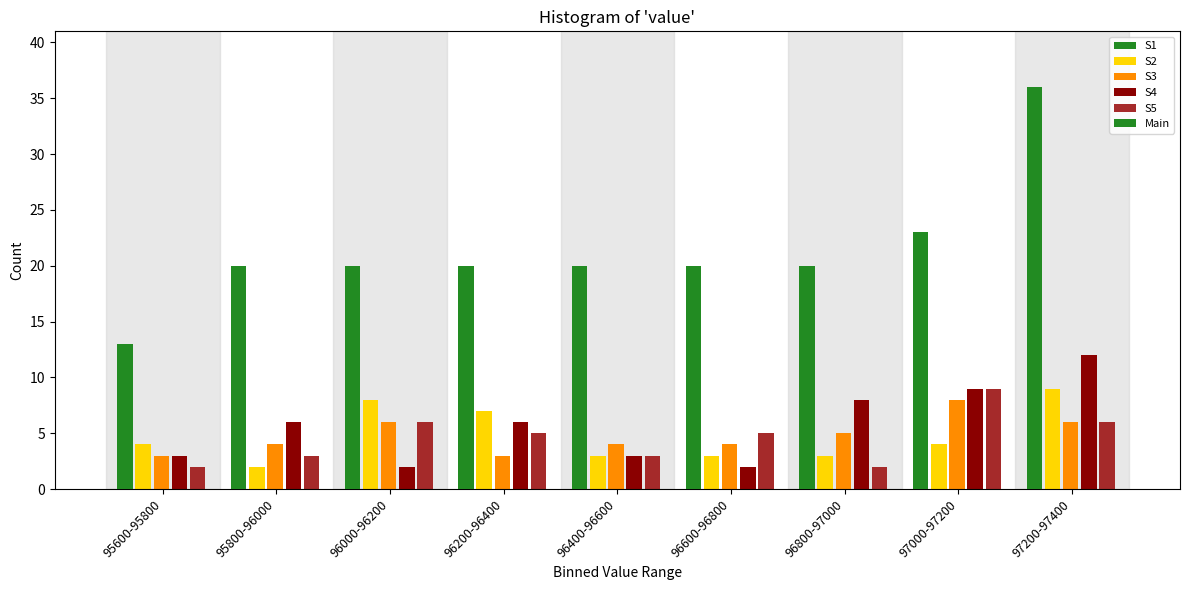

How many distinct data groups are displayed?

6